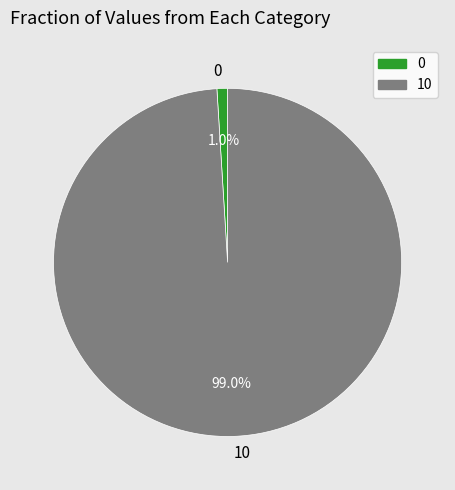

How many slices are in this pie chart?

2